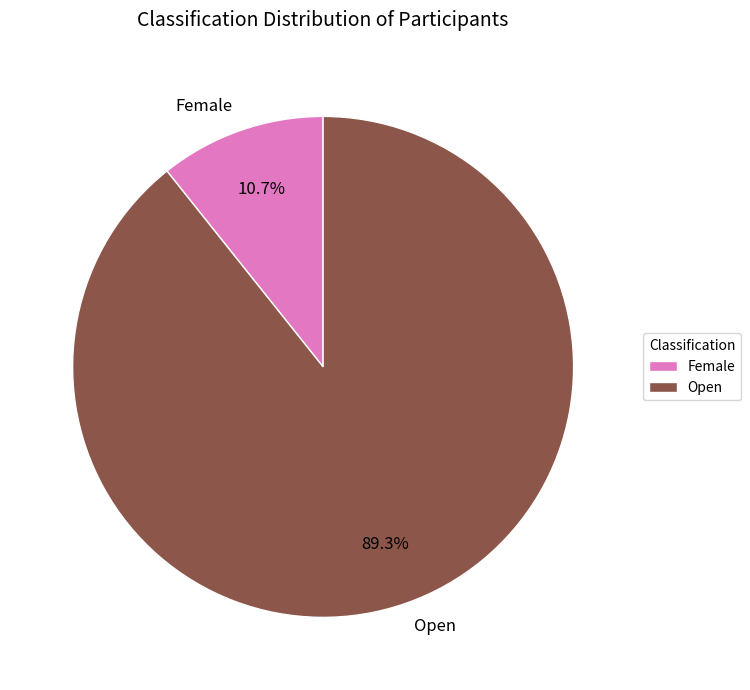

How many slices are in this pie chart?

2